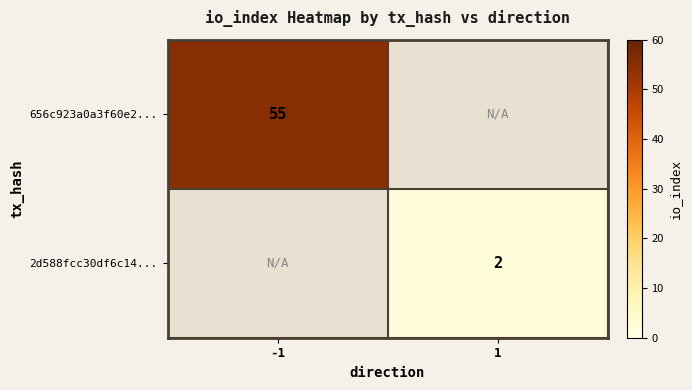

True or false: 656c923a0a3f60e2... has a value of 55 at -1.

True